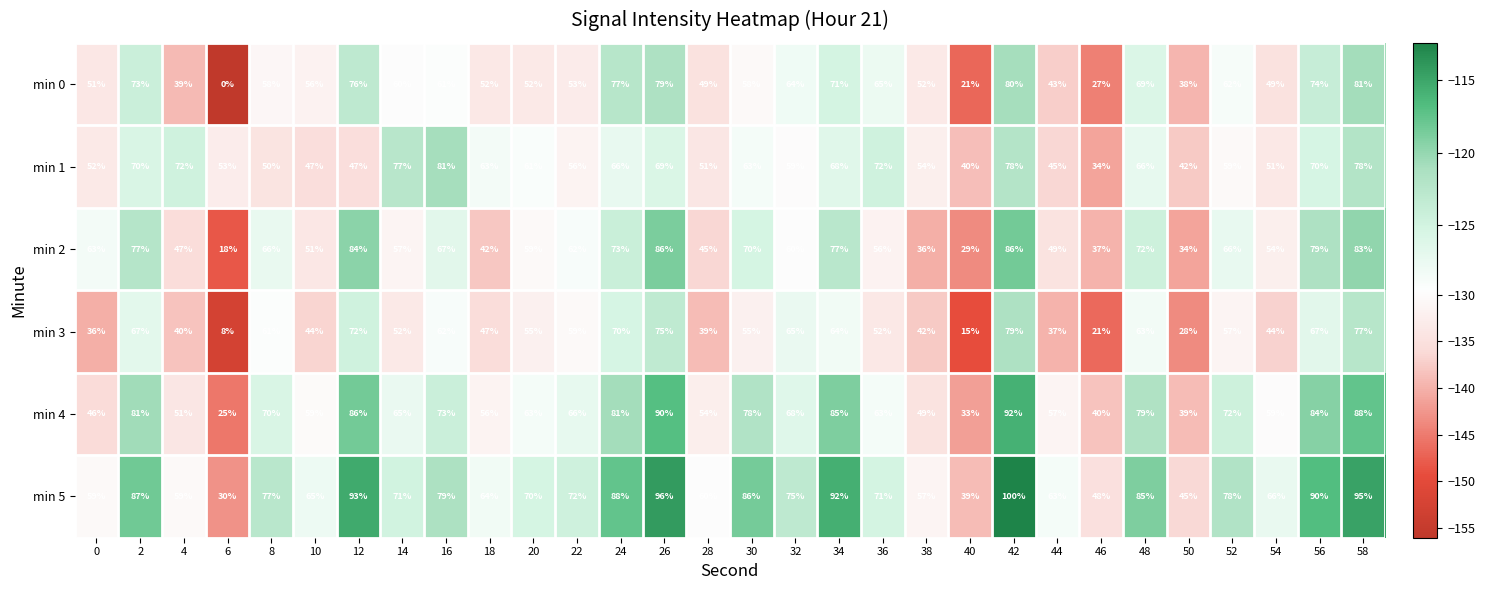

What is the spread (max minus min) of values at 10?

21